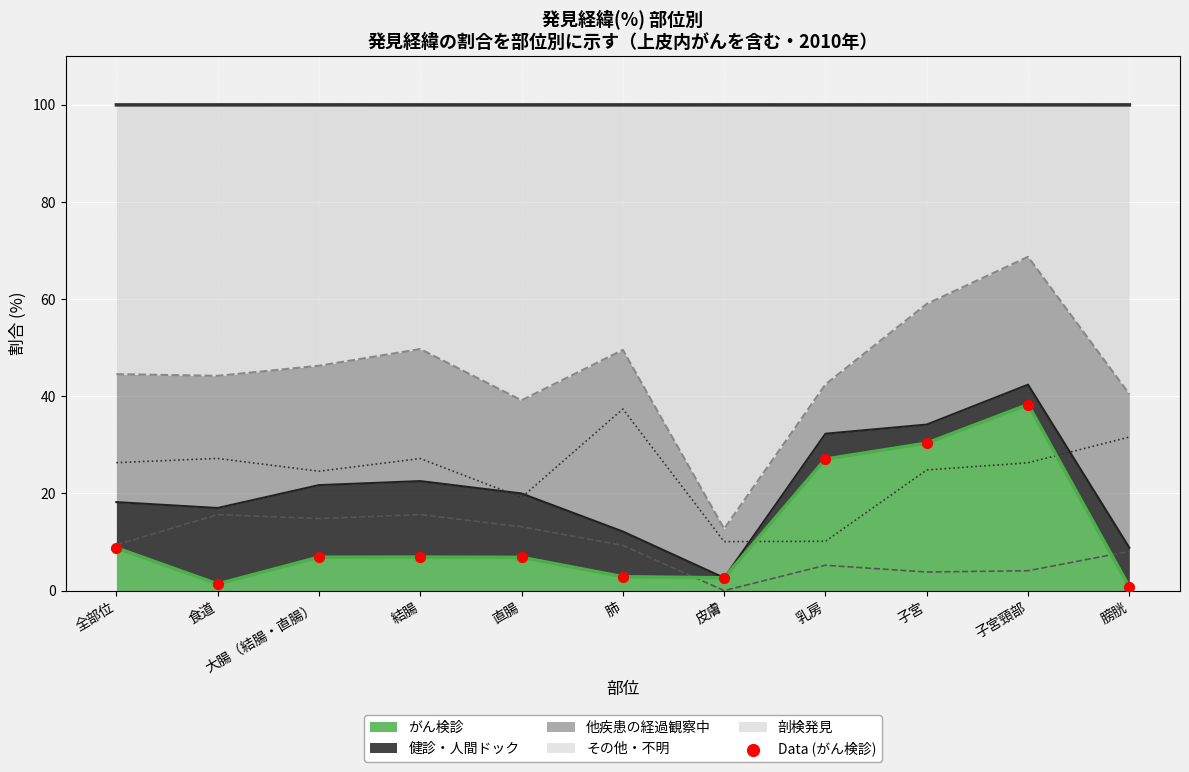

What is the change in value from 大腸（結腸・直腸） to 乳房?

+20.2